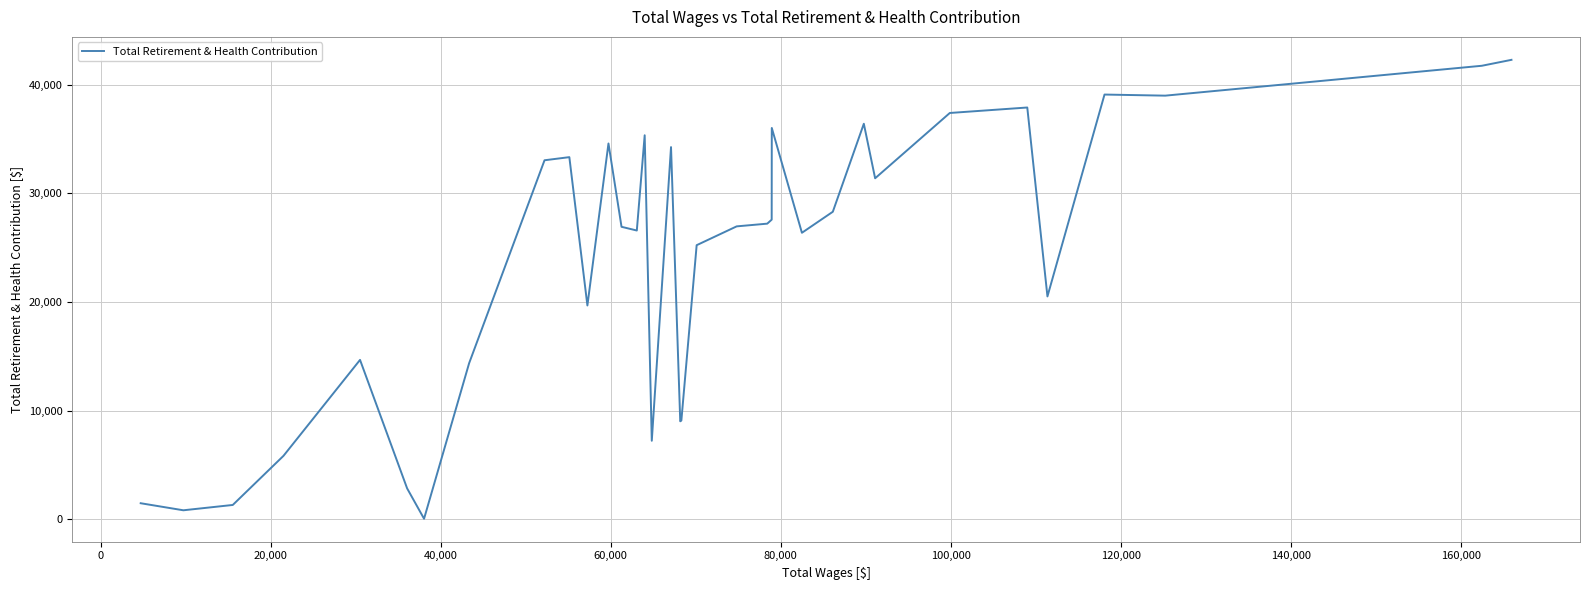

What is the maximum value shown in the chart?

42300